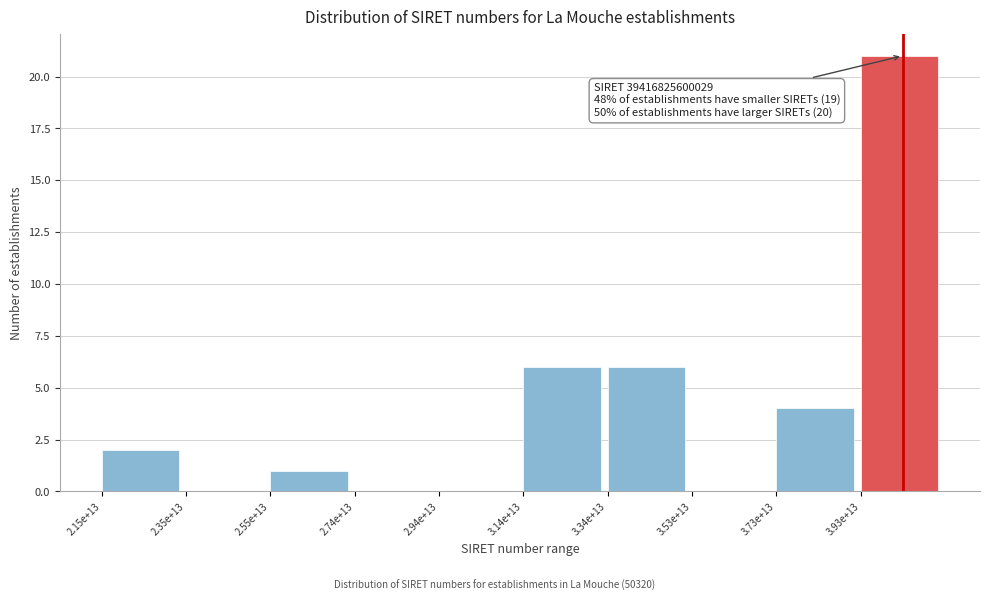

Reading left to right, extract all data points from this chart.

2.15e+13=2	2.35e+13=0	2.55e+13=1	2.74e+13=0	2.94e+13=0	3.14e+13=6	3.34e+13=6	3.53e+13=0	3.73e+13=4	3.93e+13=21